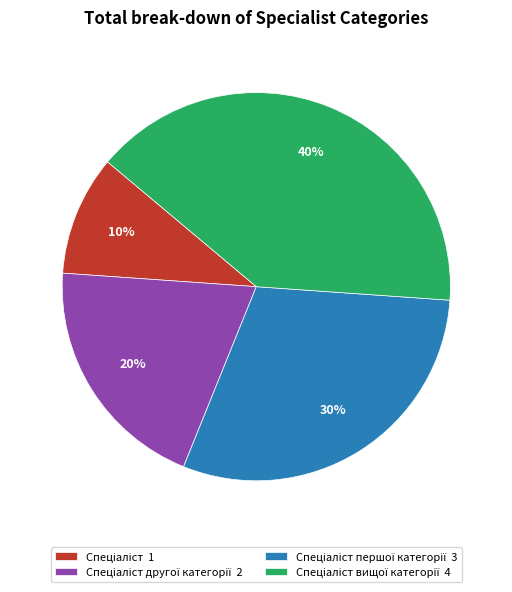

To the nearest percent, what is the difference between the largest and smallest slice percentages?

30%